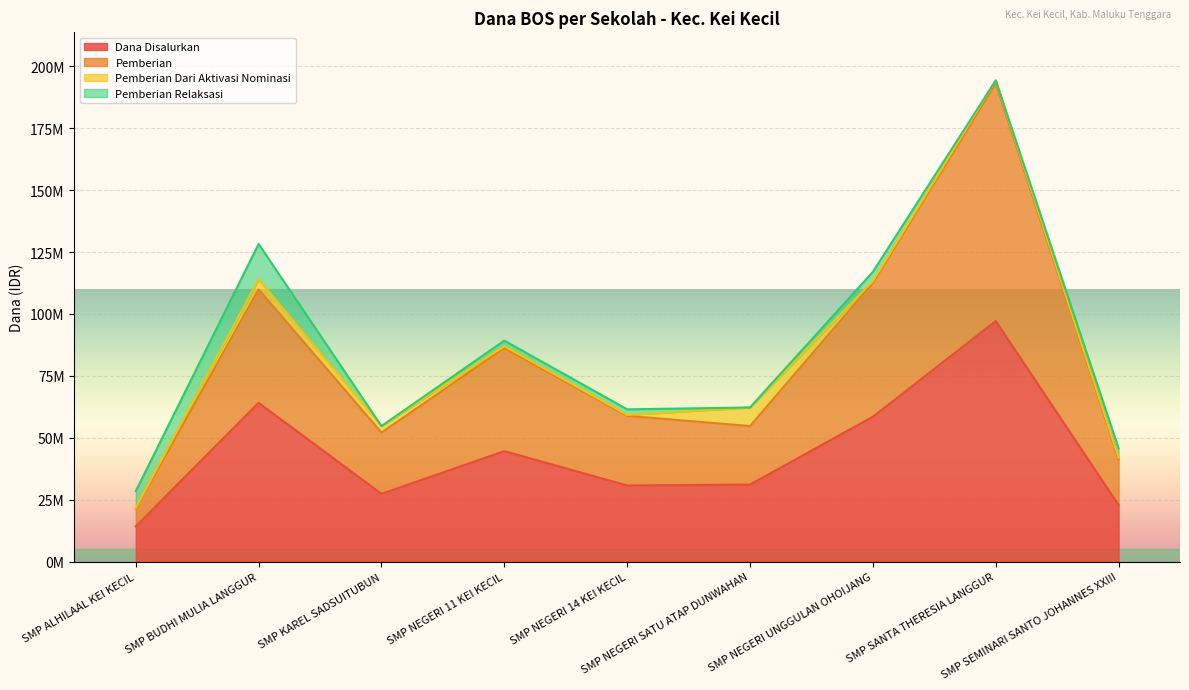

How many interior local valleys does the Dana Disalurkan series have?

2